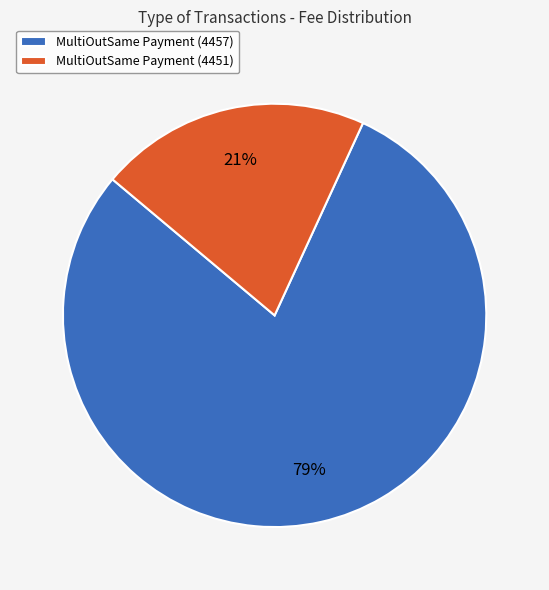

How many slices are in this pie chart?

2